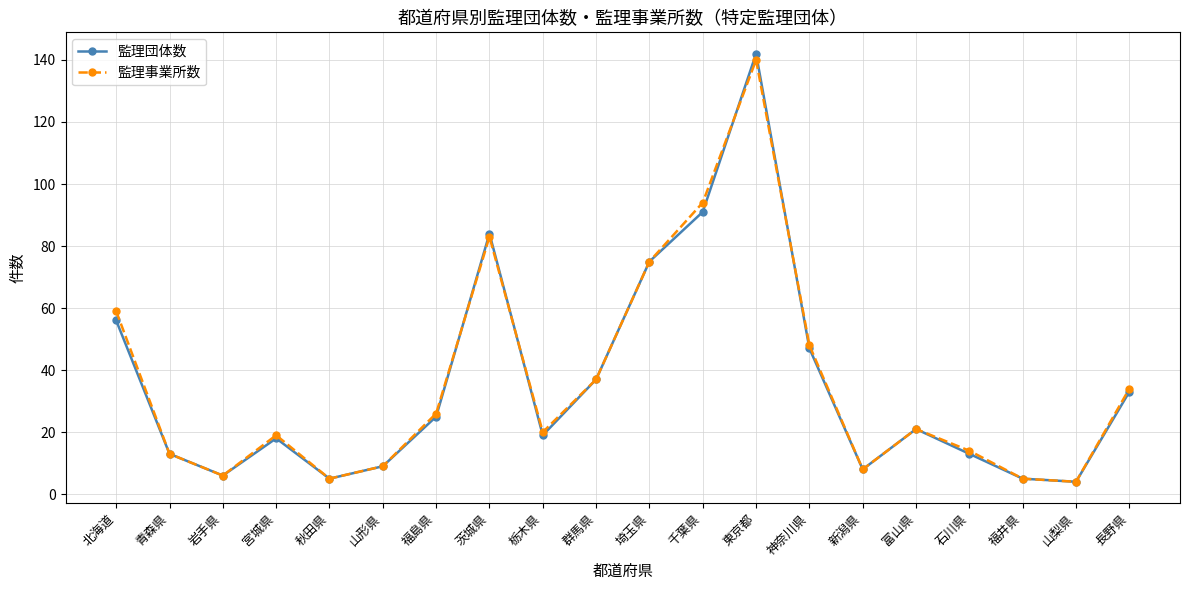

What is the highest value of the 監理事業所数 series?

140